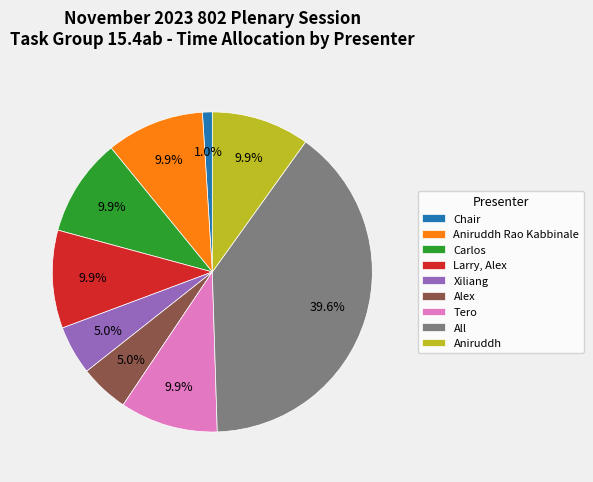

Between Aniruddh and All, which is larger?

All